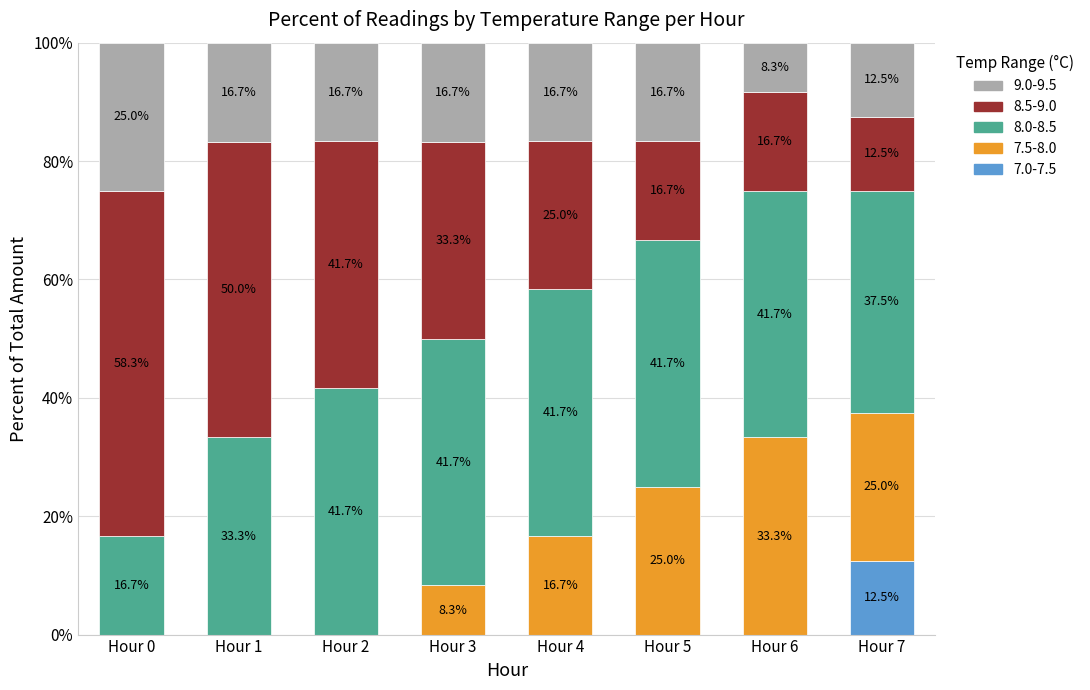

What value does the 7.0-7.5 series have at Hour 7?

12.5